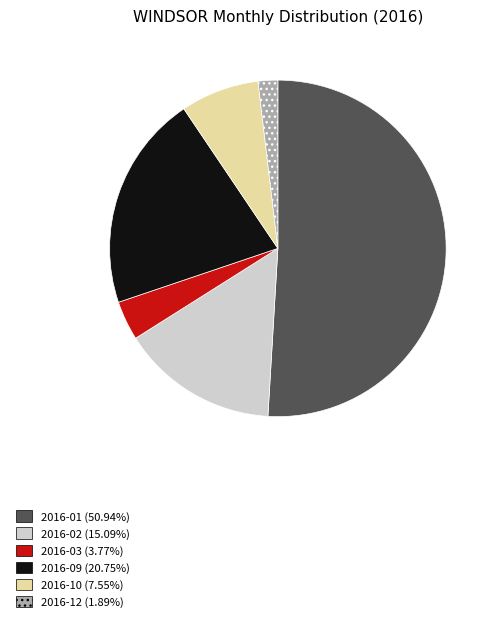

Is there a majority slice in this chart?

Yes